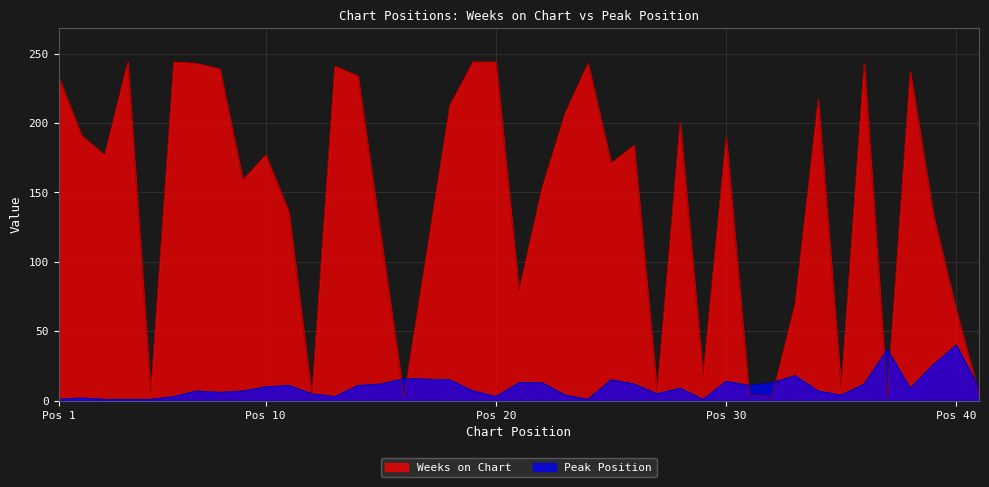

Where is the first local minimum for Weeks on Chart?

3